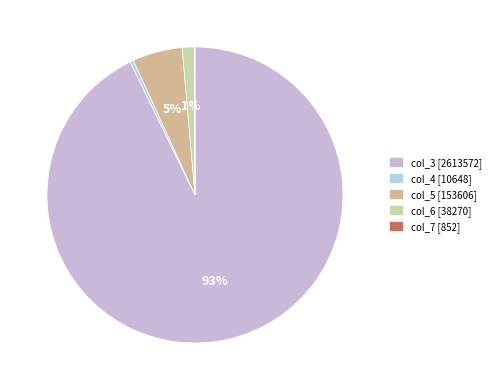

Is col_4 the majority of the pie?

No